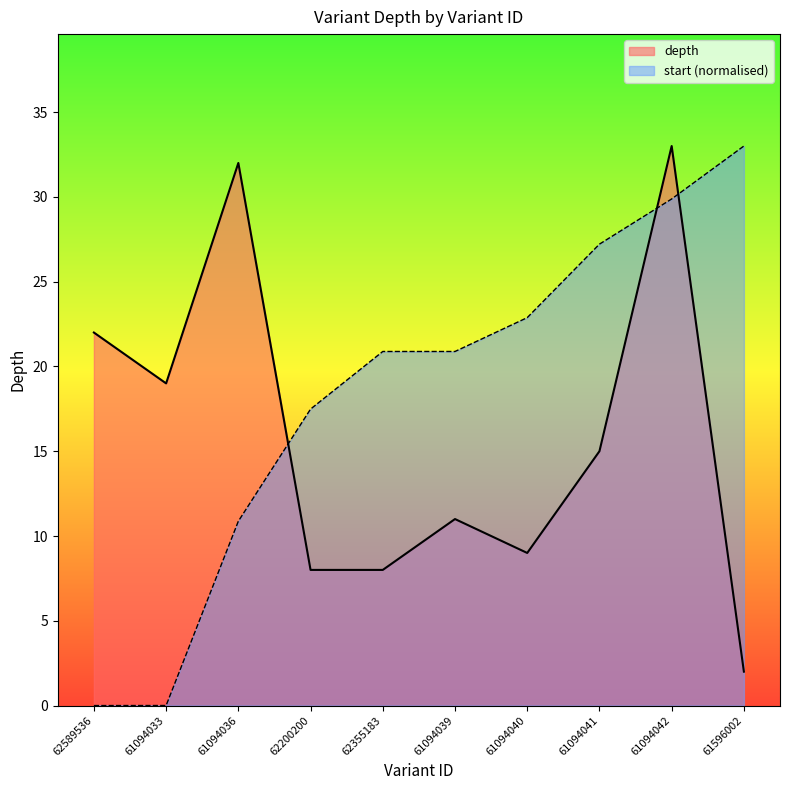

Is it true that start equals 20.9 at 61094039?

True